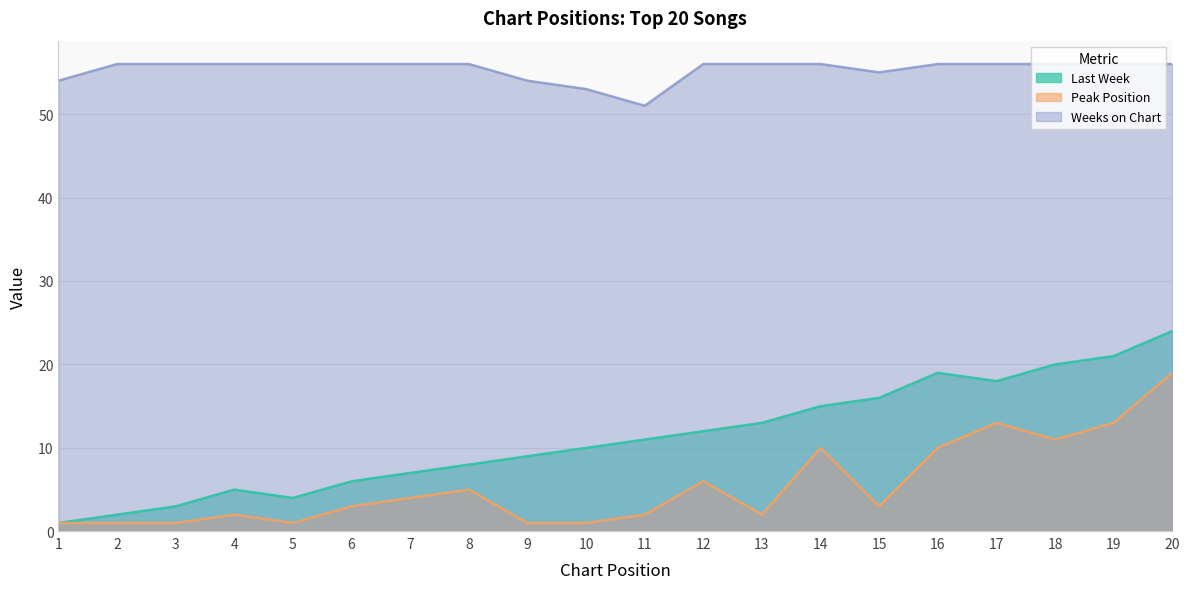

What is the value of the Last Week point at the 1st from the left?

1